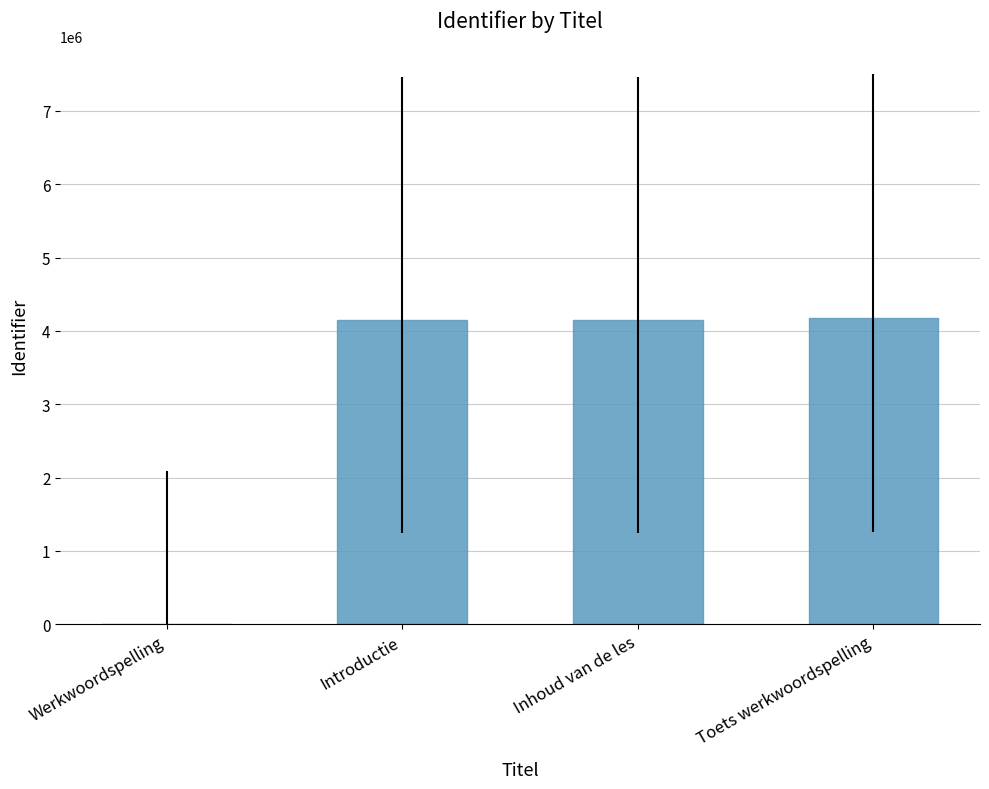

Between Werkwoordspelling and Inhoud van de les, which is larger?

Inhoud van de les